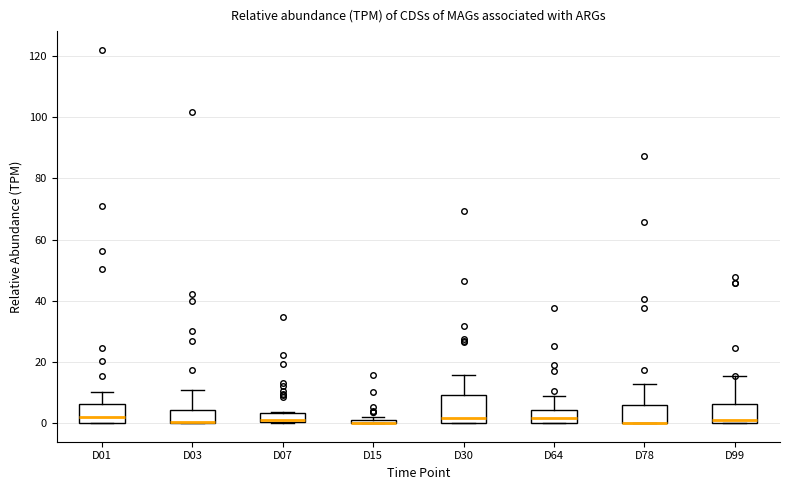

Which box is the tallest, from its lower edge to its upper edge?

D30